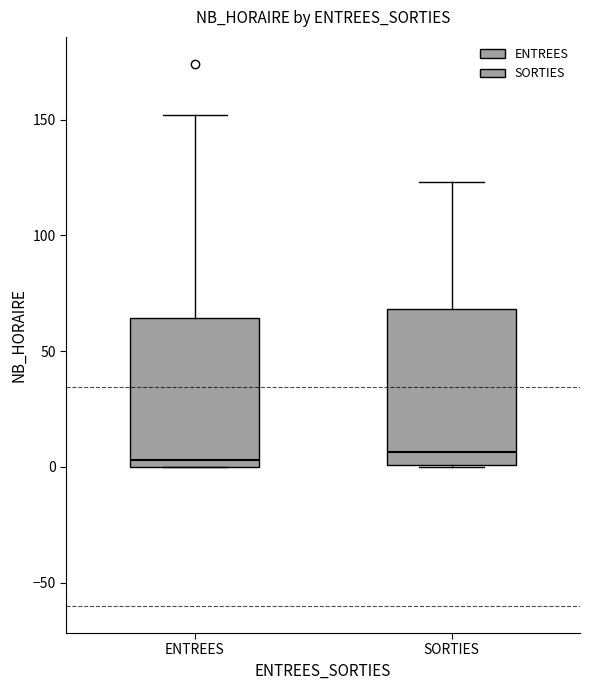

Reading left to right, transcribe this box plot: for each box, give where its median line is, the range the box spans, and where its two whiskers end, as read against the y-axis. The values are not printed on the chart, so give them approximately, as read against the axis.

ENTREES: median 5, box 0 to 65, whiskers 0 to 150
SORTIES: median 5, box 0 to 70, whiskers 0 to 125